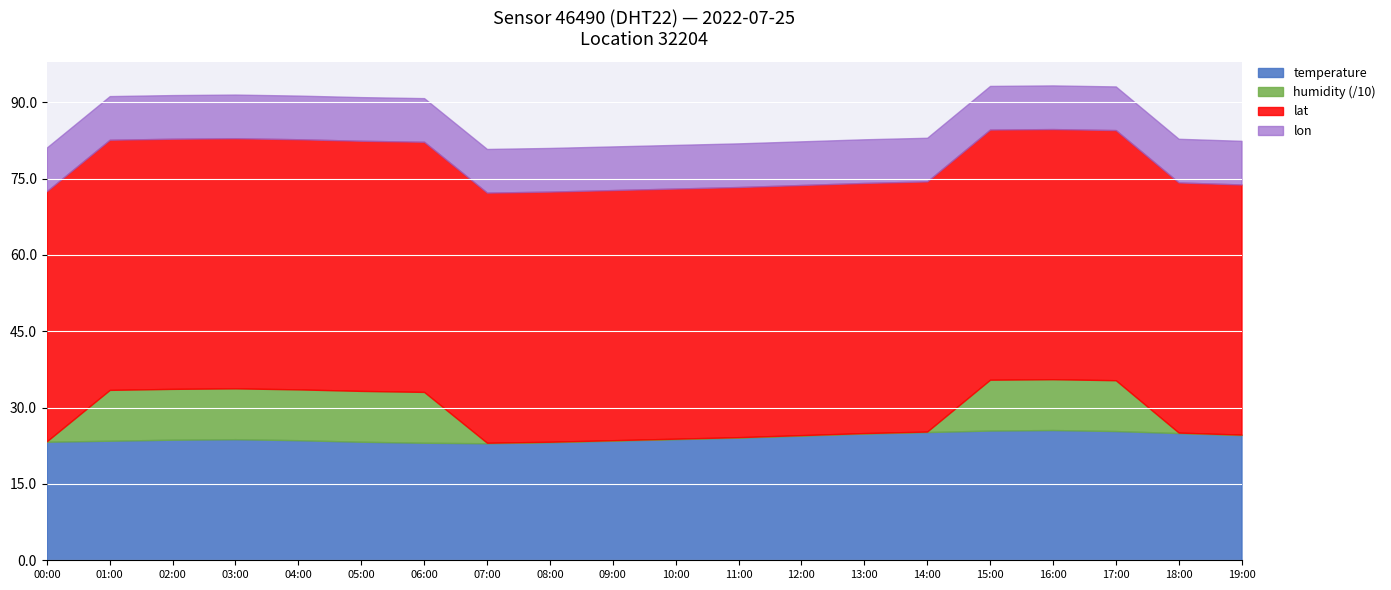

Count the number of categories in the chart.

20